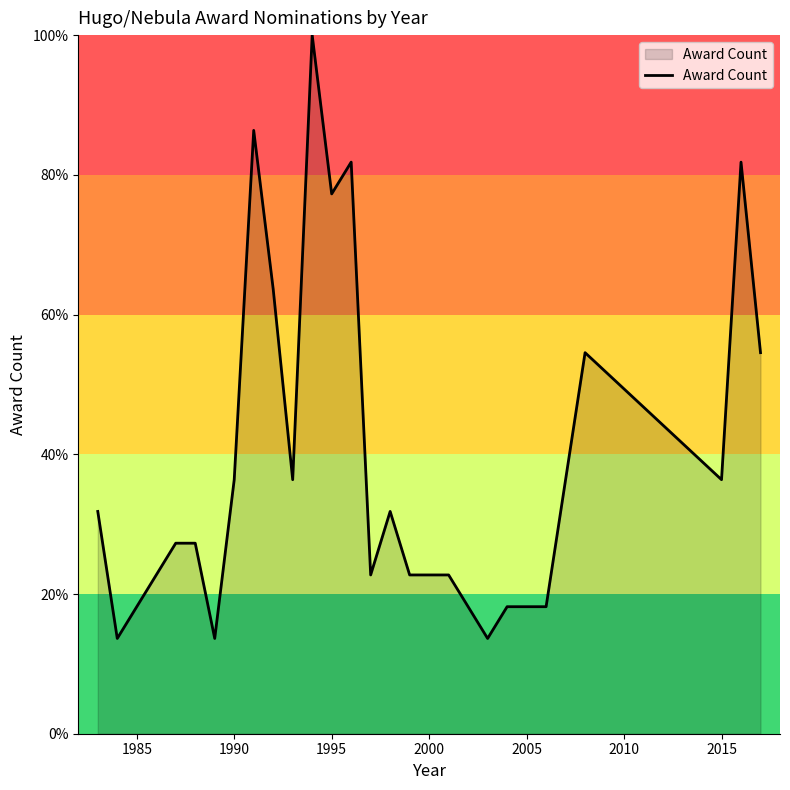

What is the minimum value shown in the chart?

13.6